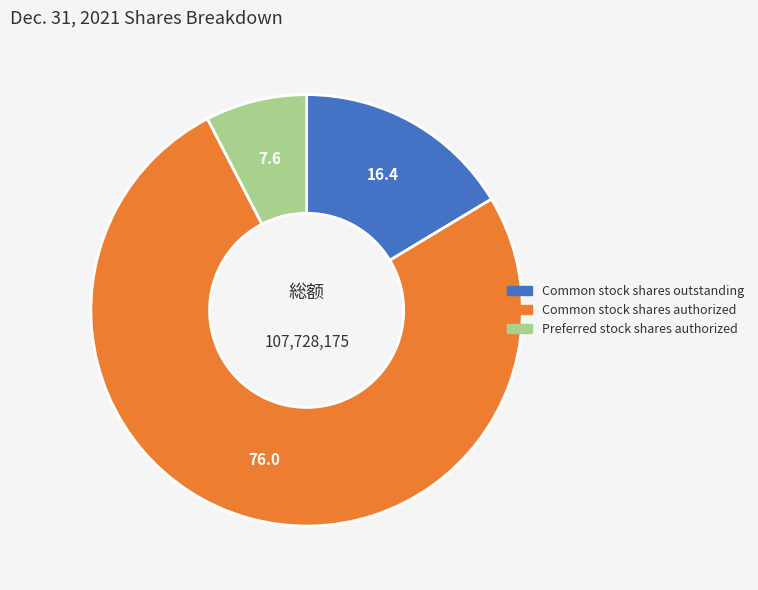

Between Preferred stock shares authorized and Common stock shares authorized, which is larger?

Common stock shares authorized